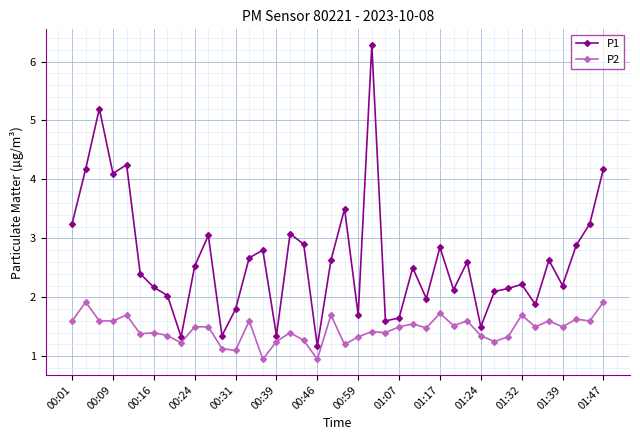

Which series has the largest total across all categories?

P1